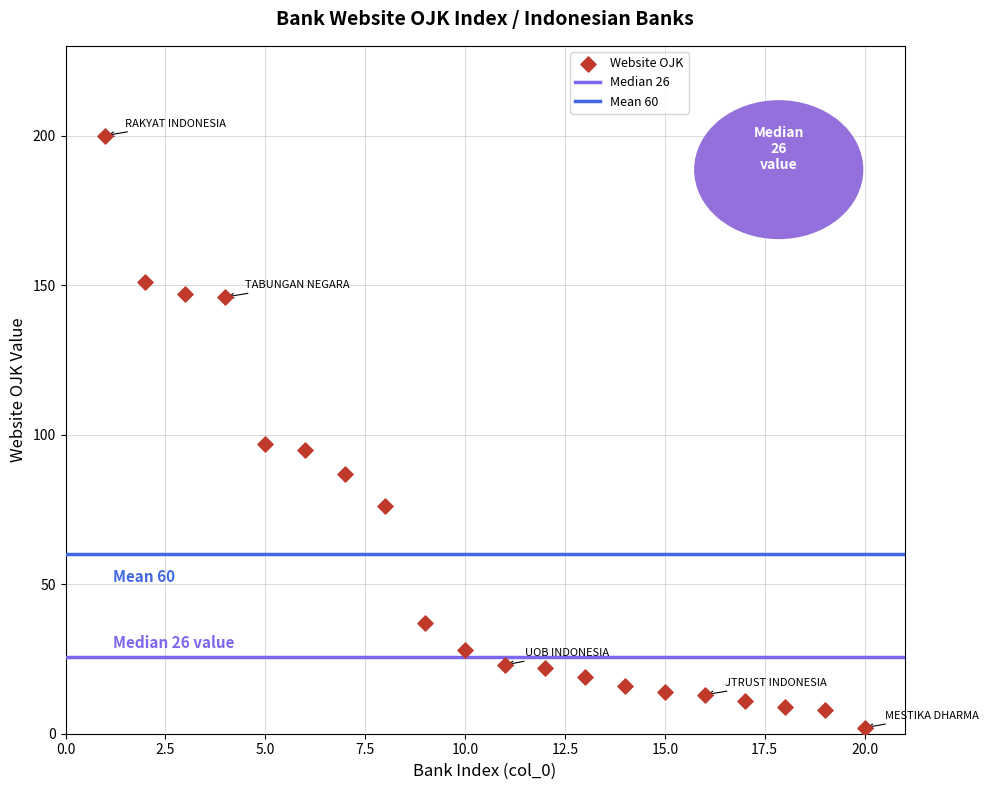

What is the range of Y values (max minus min)?

198